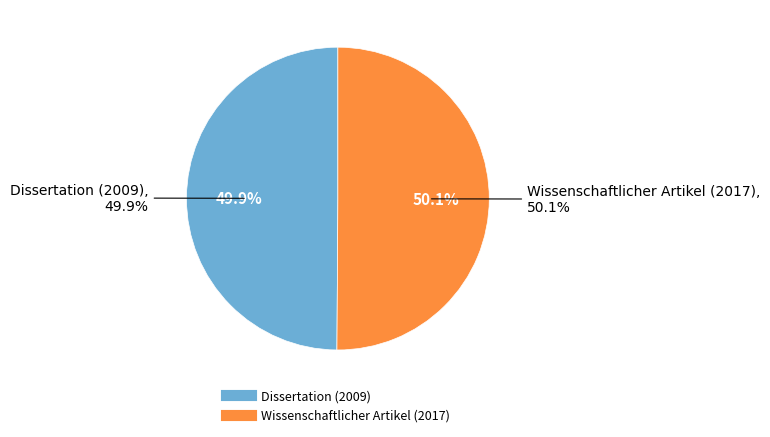

What percentage is the Wissenschaftlicher Artikel (2017) slice, to the nearest percent?

50%